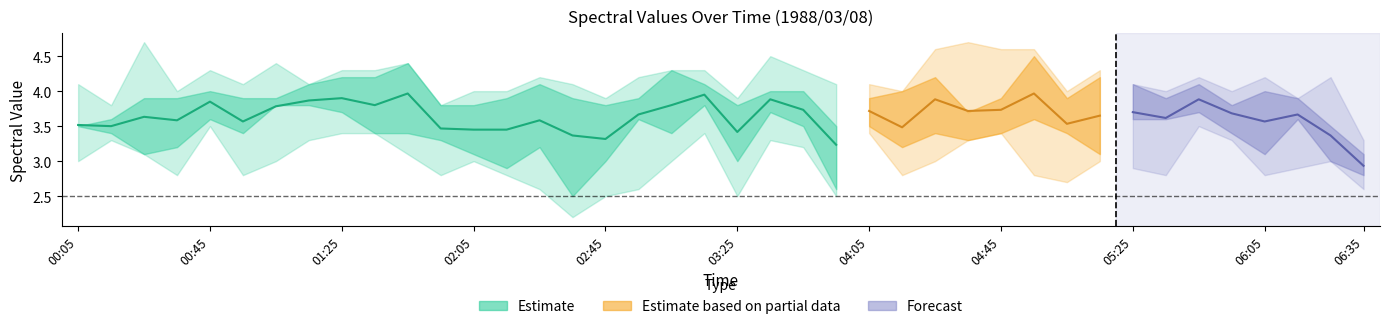

Where is 9.675 nearest to the value 3?

1988/03/08 00:05